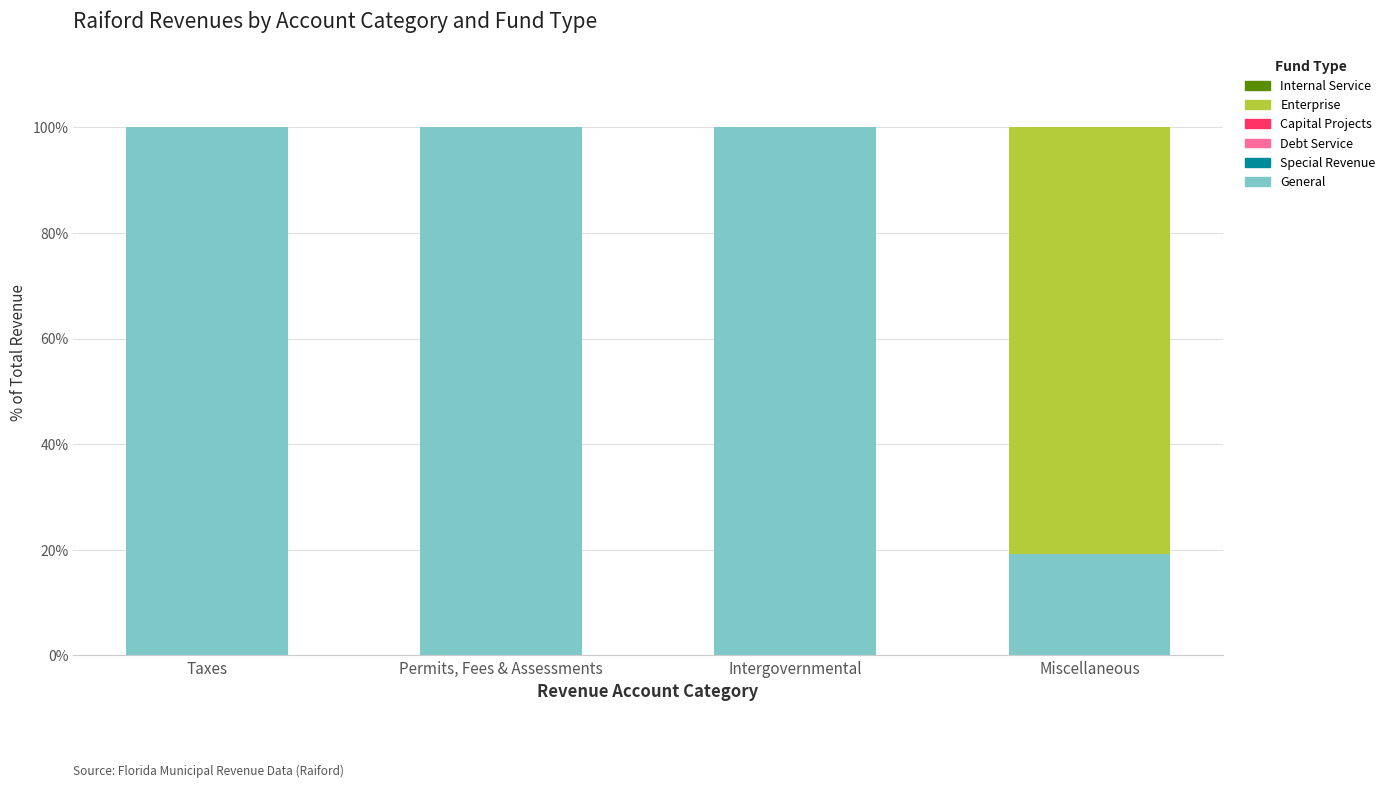

What is the total value across all series at Taxes?

100.0